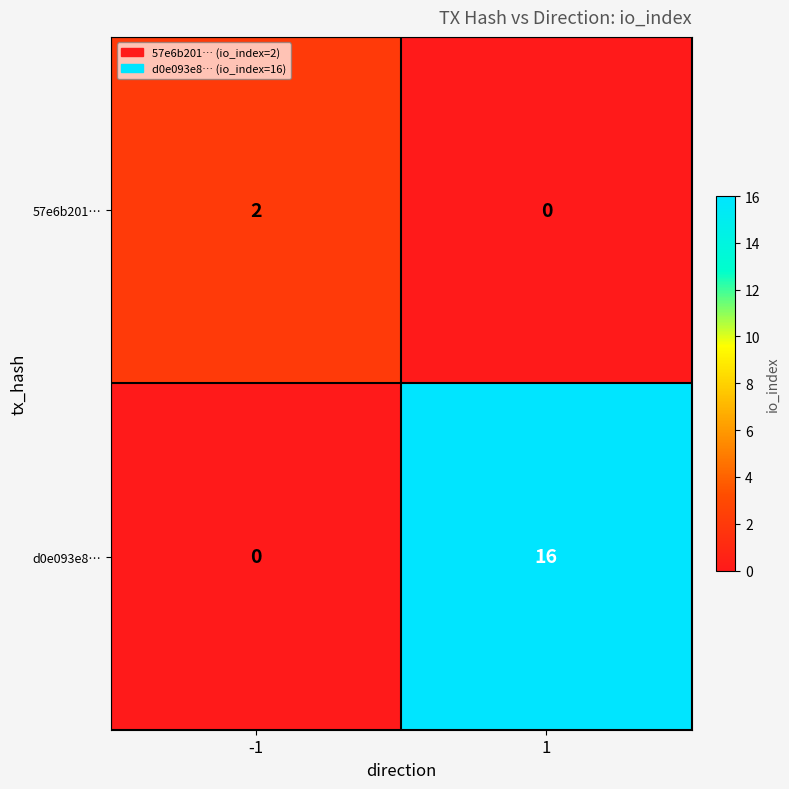

Reading left to right, list all the values displayed in this chart.

57e6b201…: 2	0
d0e093e8…: 0	16